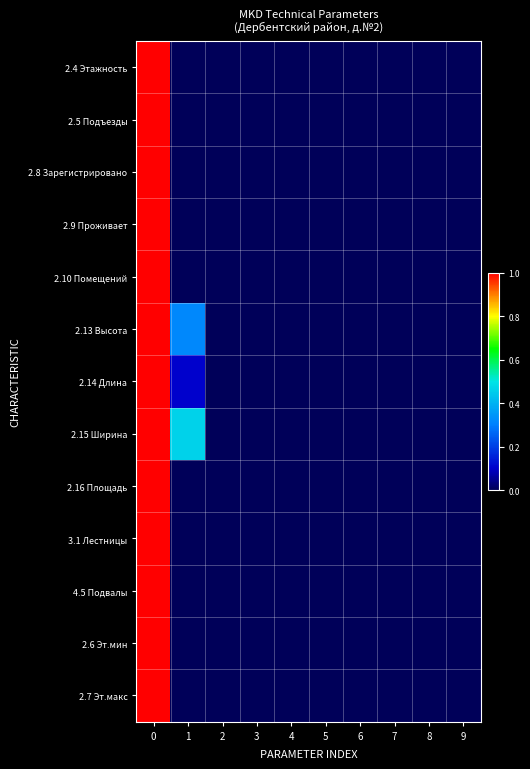

Which series has the largest total across all categories?

2.15 Ширина